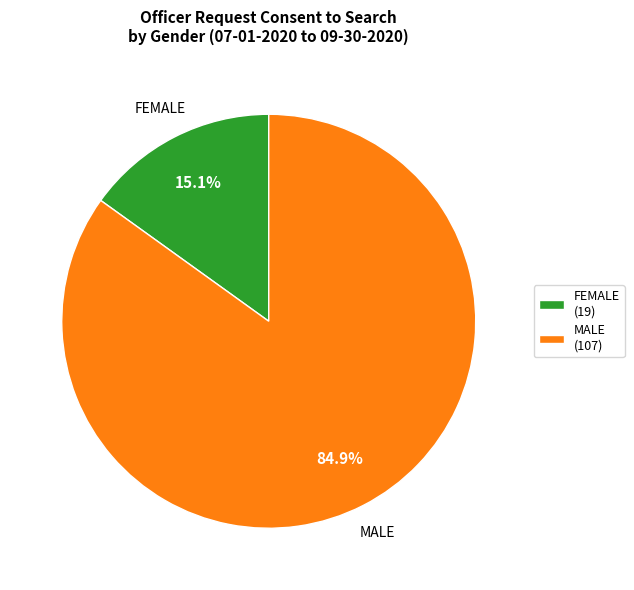

Which has a higher value, FEMALE or MALE?

MALE